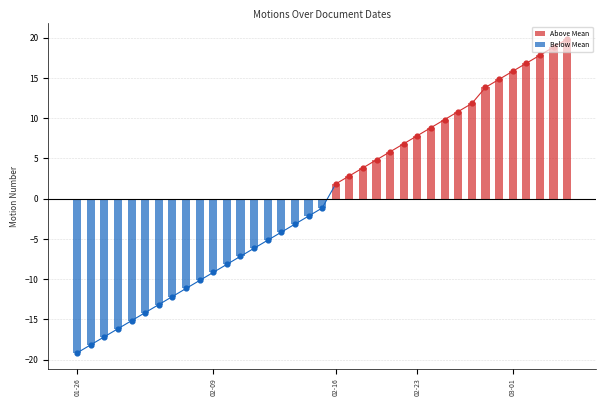

Which has a higher value, 2020-02-16 or 2020-02-09?

2020-02-16